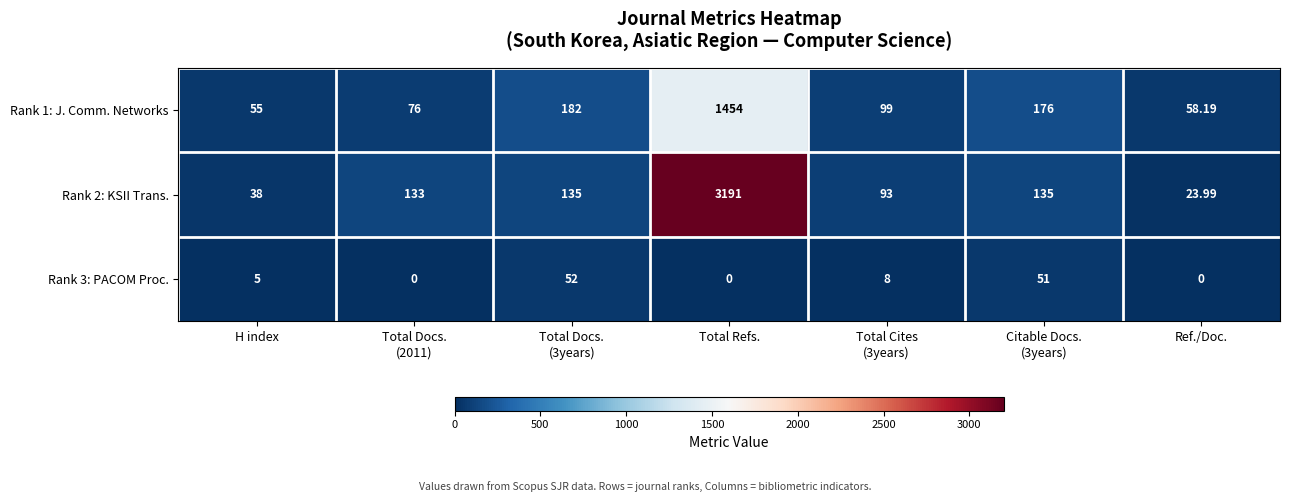

Which label corresponds to the largest value in the chart?

Total Refs.